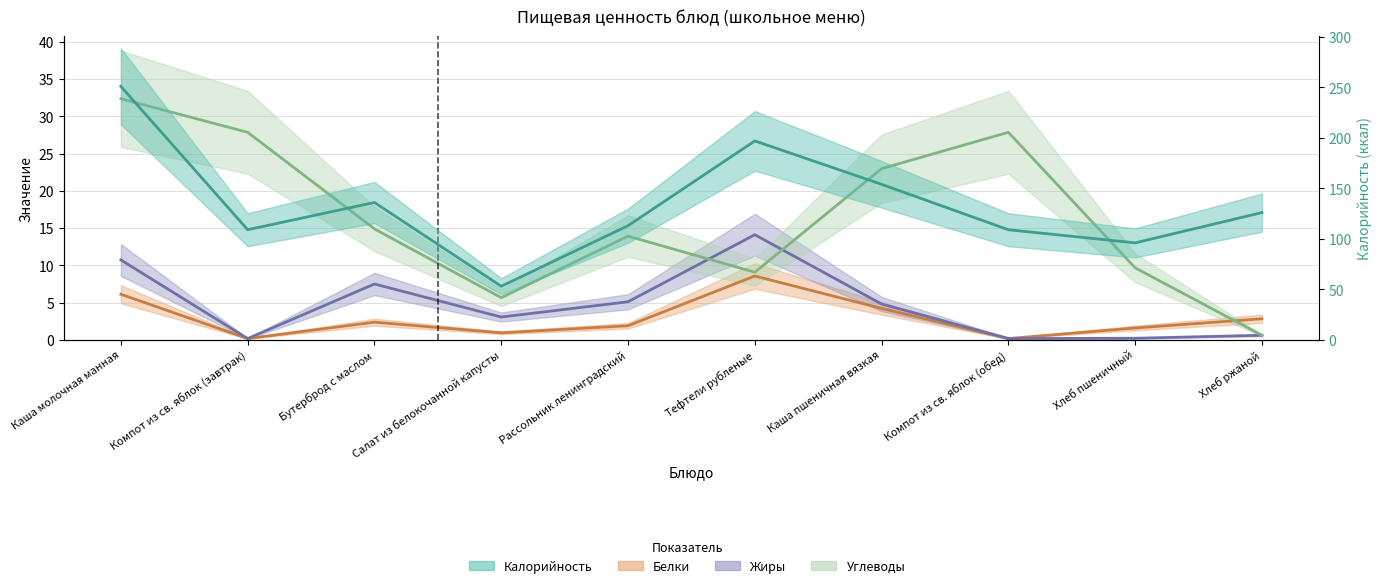

At how many categories does at least one series exceed 156?

2